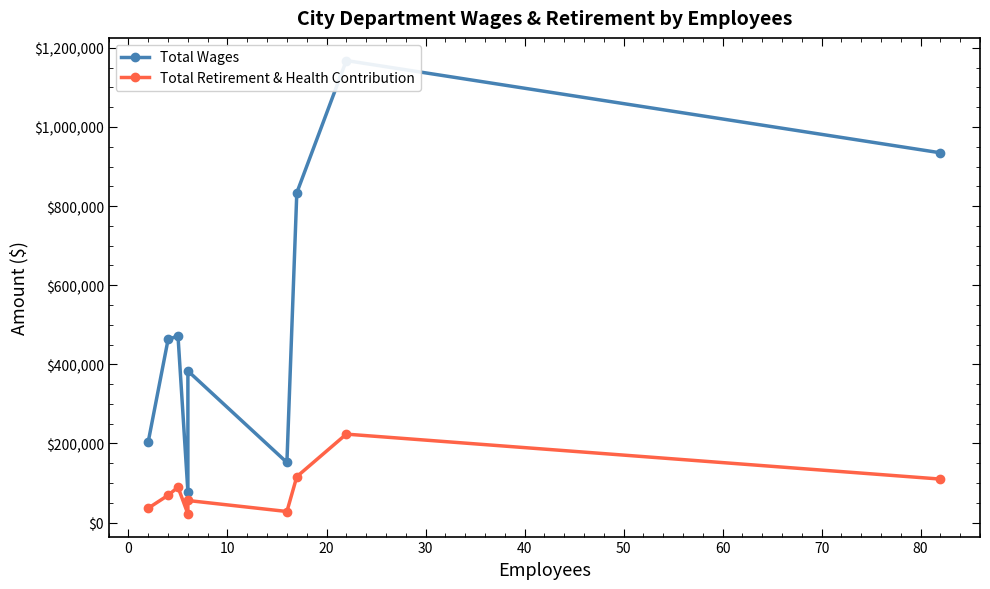

The Total Wages series shows 47899 at 20. True or false?

False